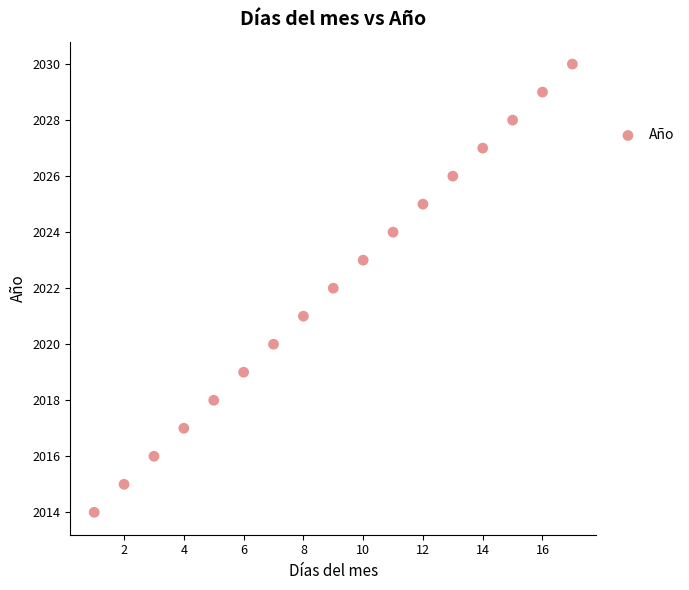

What is the range of X values (max minus min)?

16